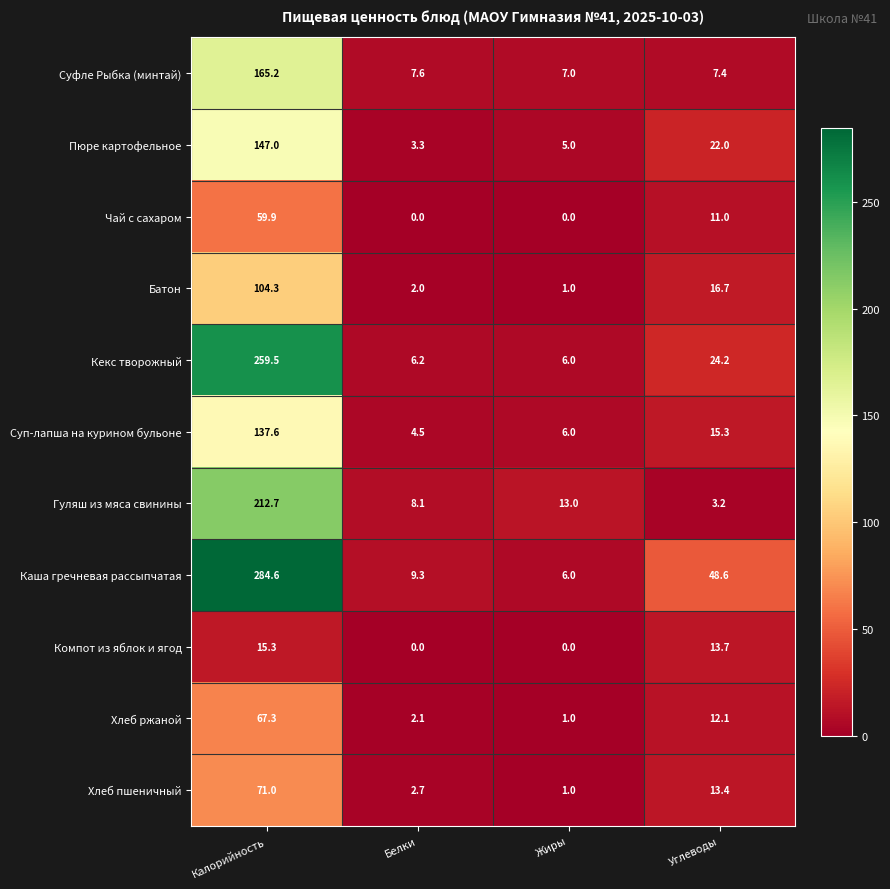

Rank the series by their maximum value, from highest to lowest.

Каша гречневая рассыпчатая, Кекс творожный, Гуляш из мяса свинины, Суфле Рыбка (минтай), Пюре картофельное, Суп-лапша на курином бульоне, Батон, Хлеб пшеничный, Хлеб ржаной, Чай с сахаром, Компот из яблок и ягод